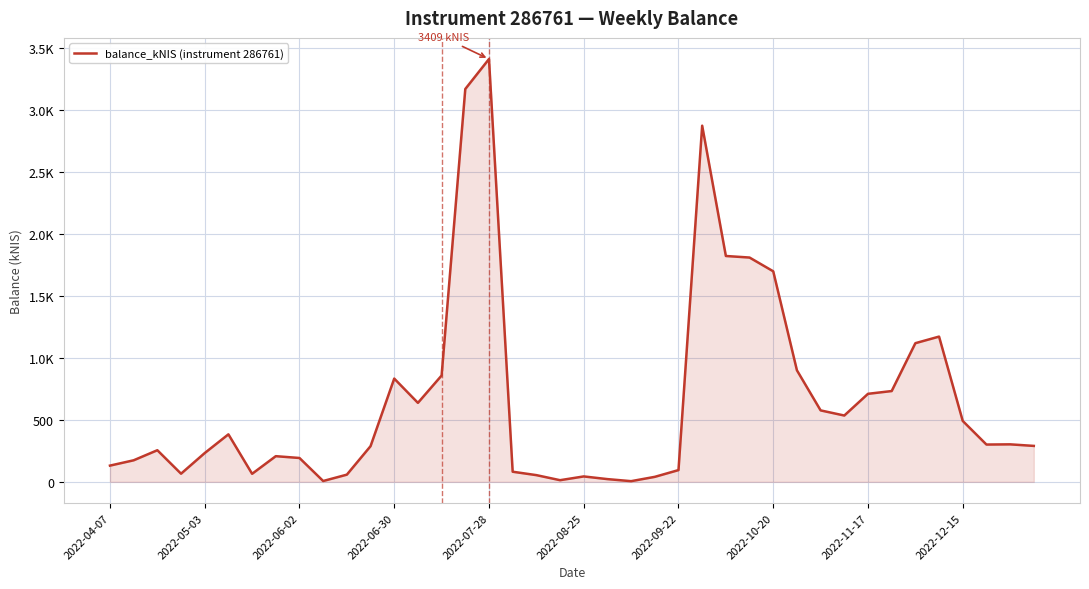

What is the difference between the maximum and second lowest values?

3402.2